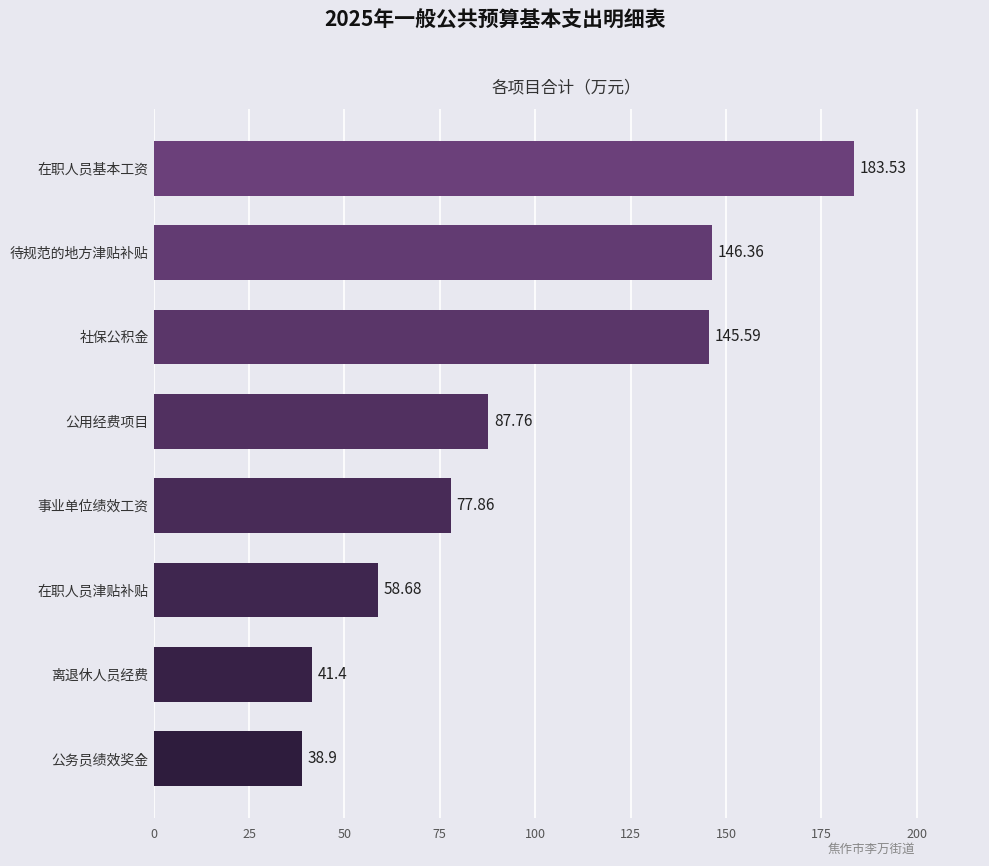

Rank the categories by value from highest to lowest.

在职人员基本工资, 待规范的地方津贴补贴, 社保公积金, 公用经费项目, 事业单位绩效工资, 在职人员津贴补贴, 离退休人员经费, 公务员绩效奖金